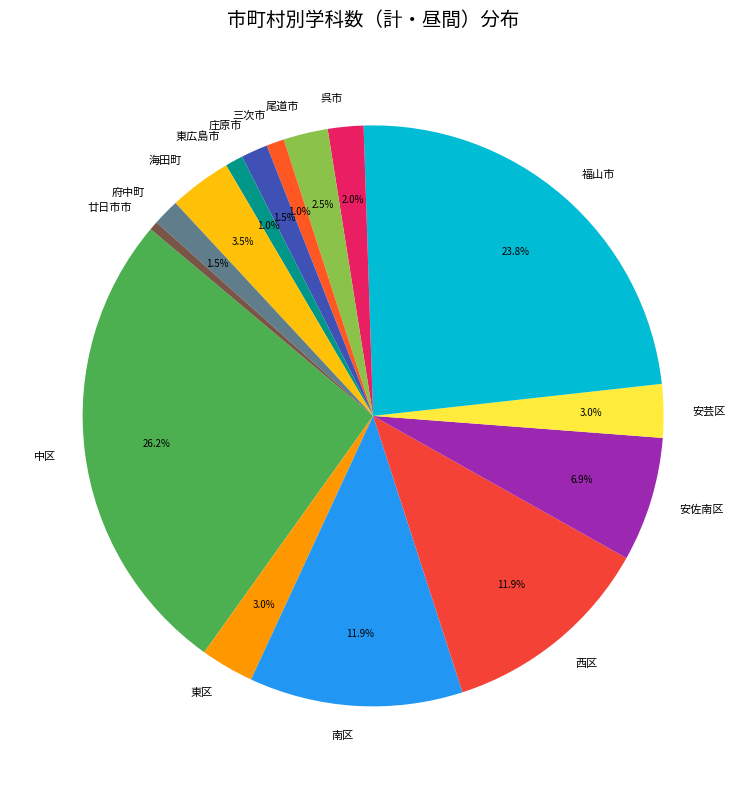

Which category has the biggest portion of the pie?

中区